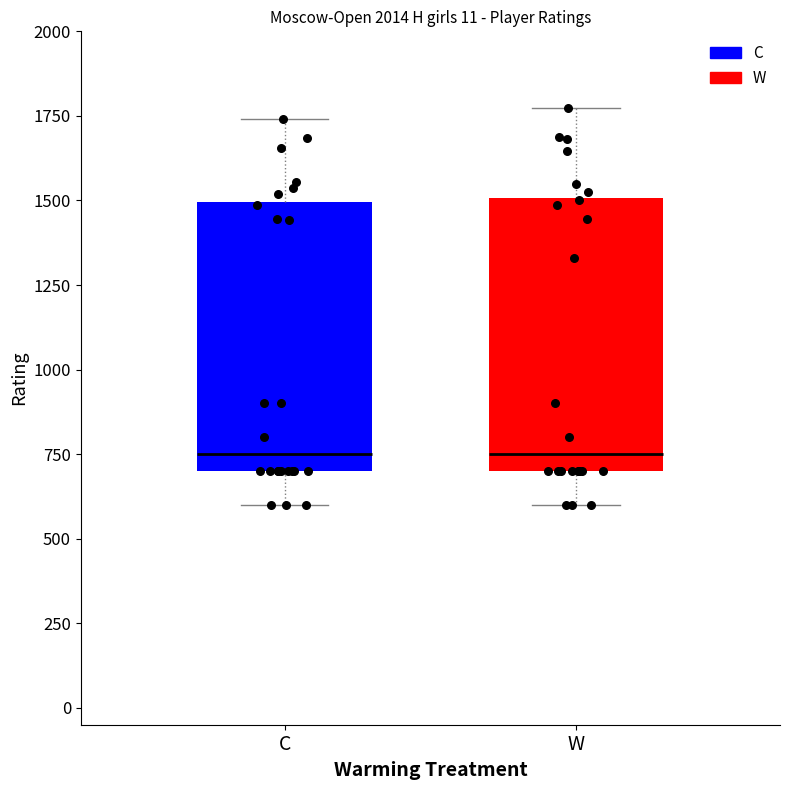

Reading left to right, transcribe this box plot: for each box, give where its median line is, the range the box spans, and where its two whiskers end, as read against the y-axis. The values are not printed on the chart, so give them approximately, as read against the axis.

C: median 750, box 700 to 1500, whiskers 600 to 1750
W: median 750, box 700 to 1500, whiskers 600 to 1750